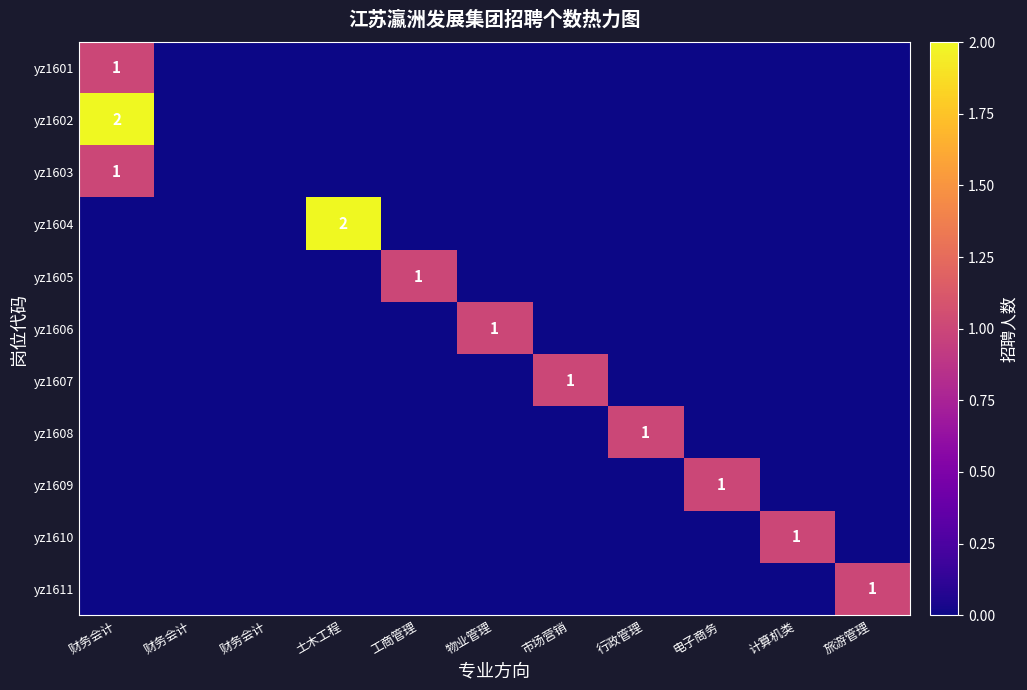

The value of yz1601 at 行政管理 is 1. True or false?

False